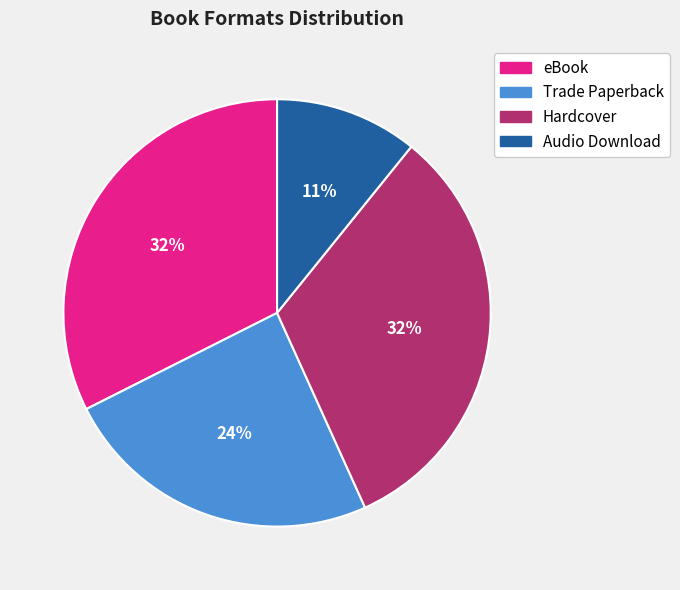

Do Hardcover and Audio Download together represent more than half of the pie?

No